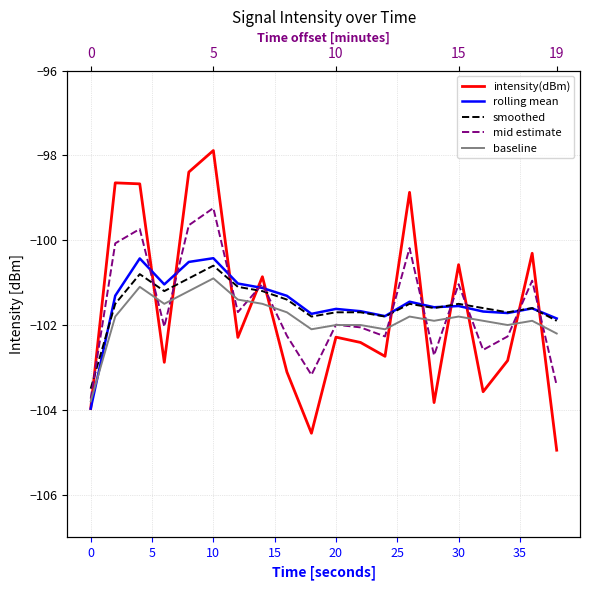

Which series has the largest total across all categories?

rolling mean